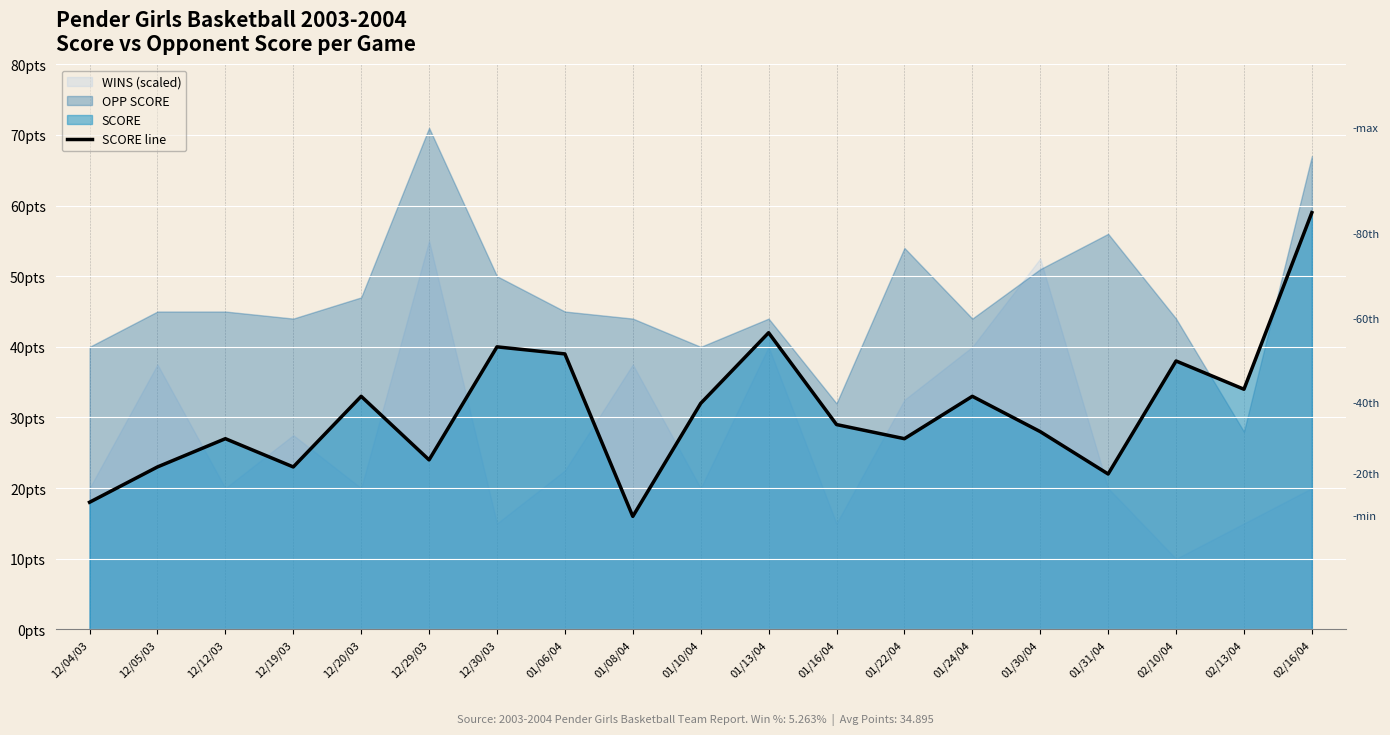

Between 12/20/03 and 01/24/04, which is larger?

12/20/03